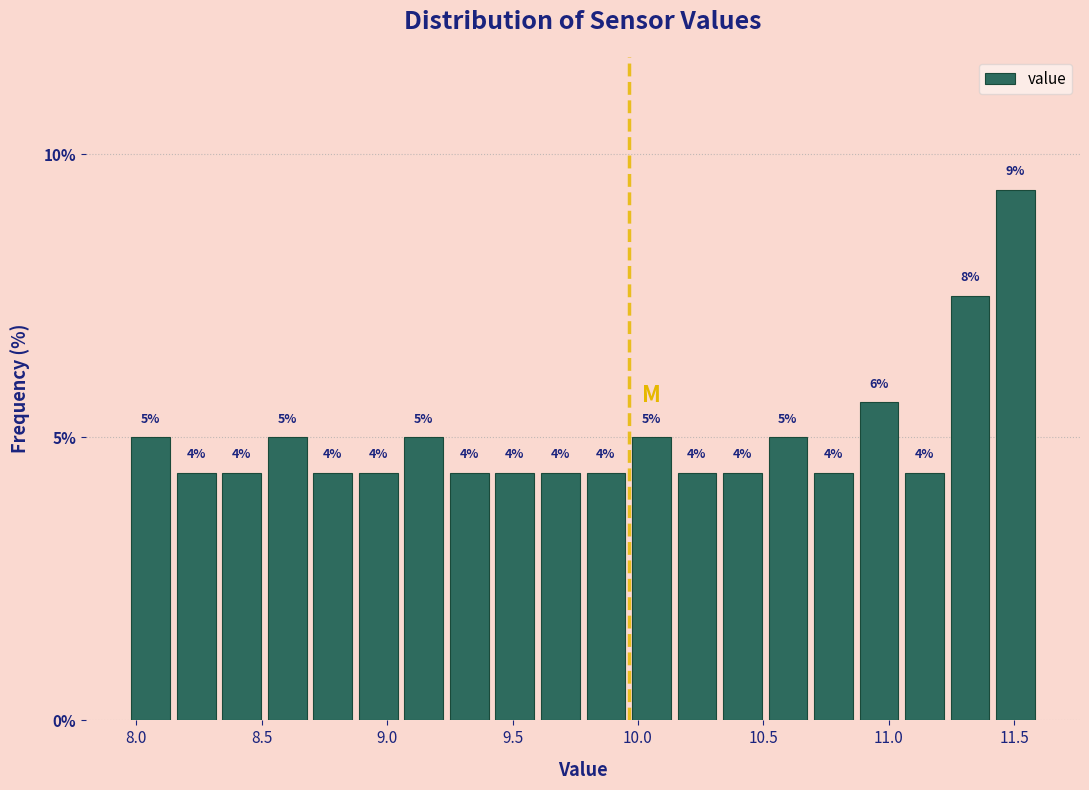

Read against the x-axis, roughly where is the centre of the tallest bar?

11.50